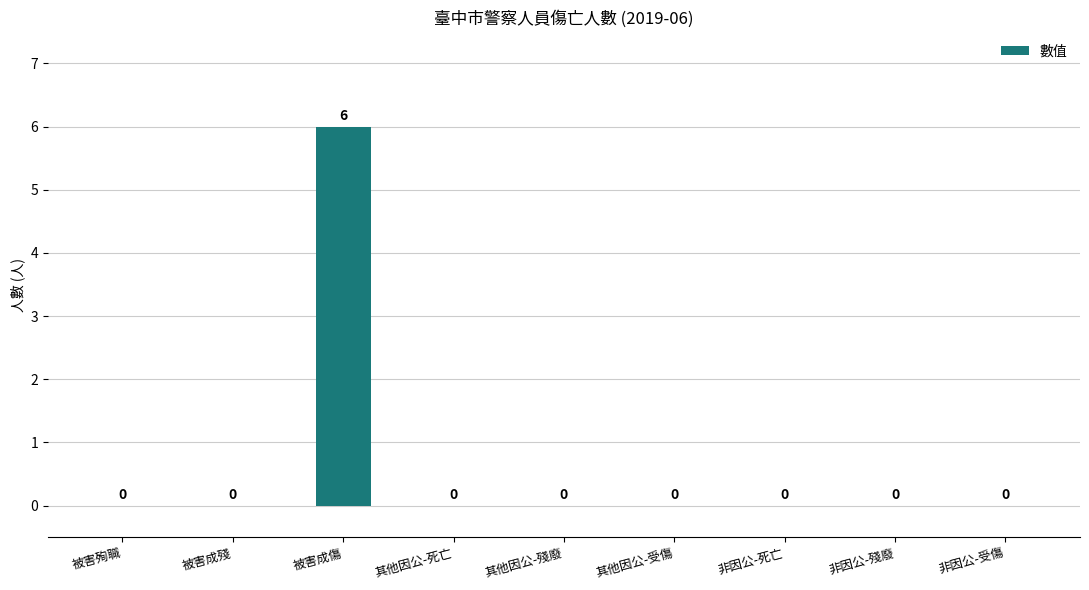

The value at 非因公-死亡 is 0. True or false?

True